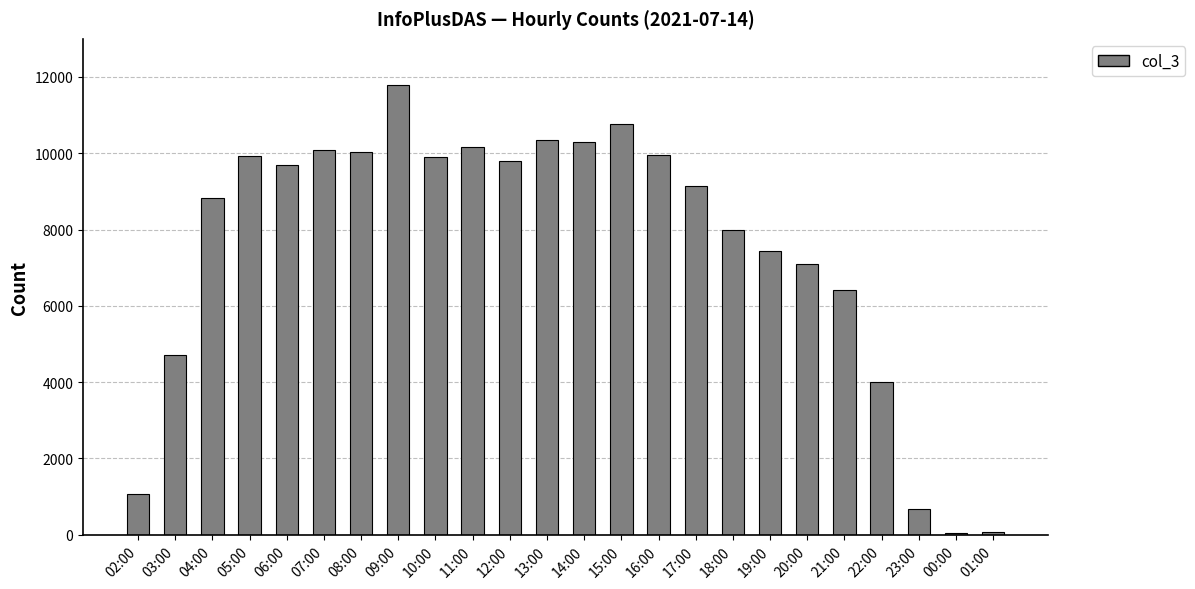

The value at 11:00 is 10157. True or false?

True